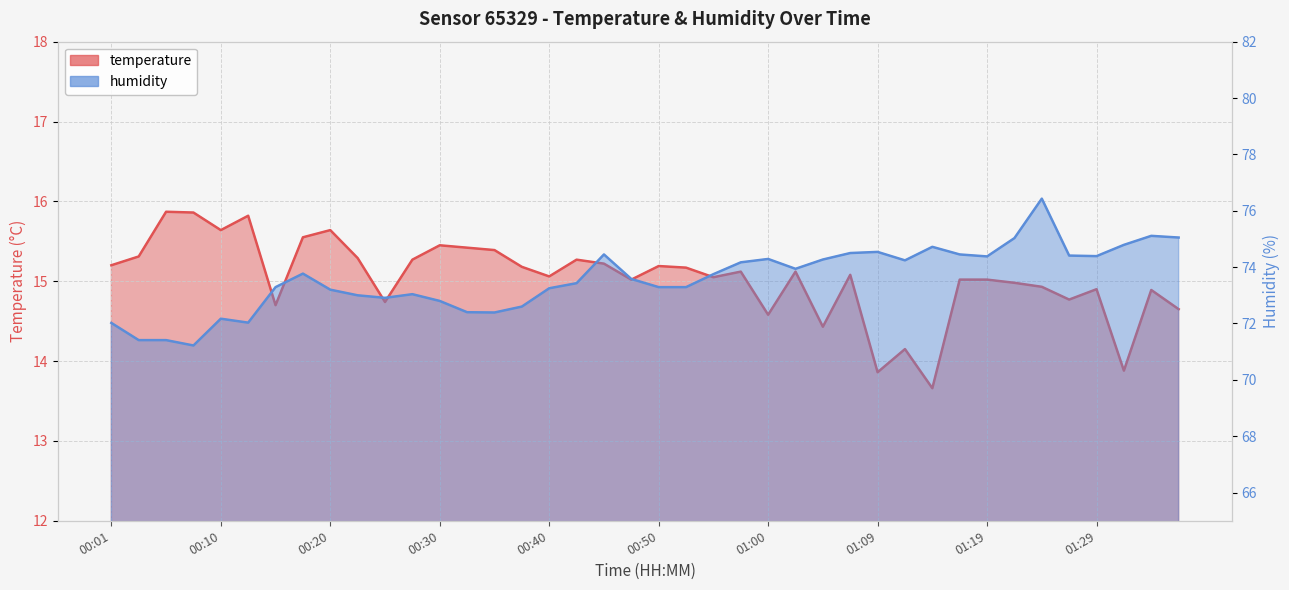

What is the maximum value shown in the chart?

76.4